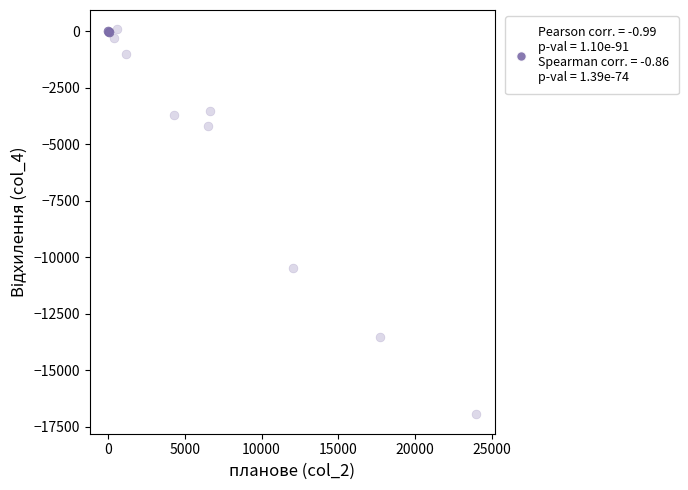

What Y value in the scatter plot is closest to -8431?

-10456.3